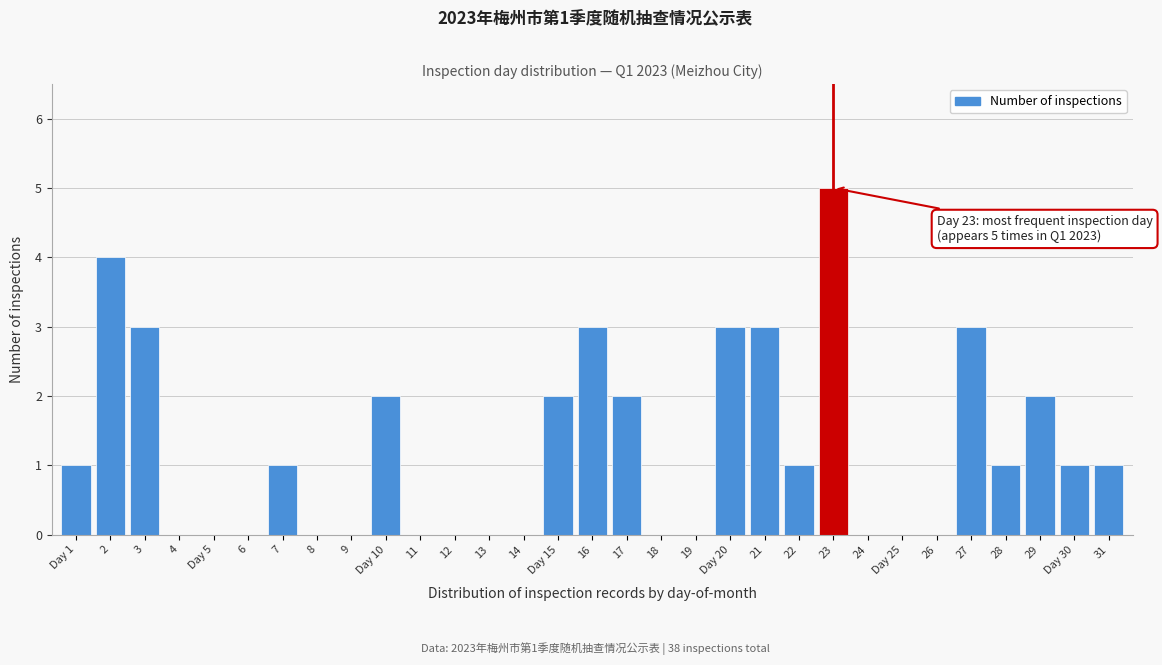

Is it true that the value at 6 is 2?

False